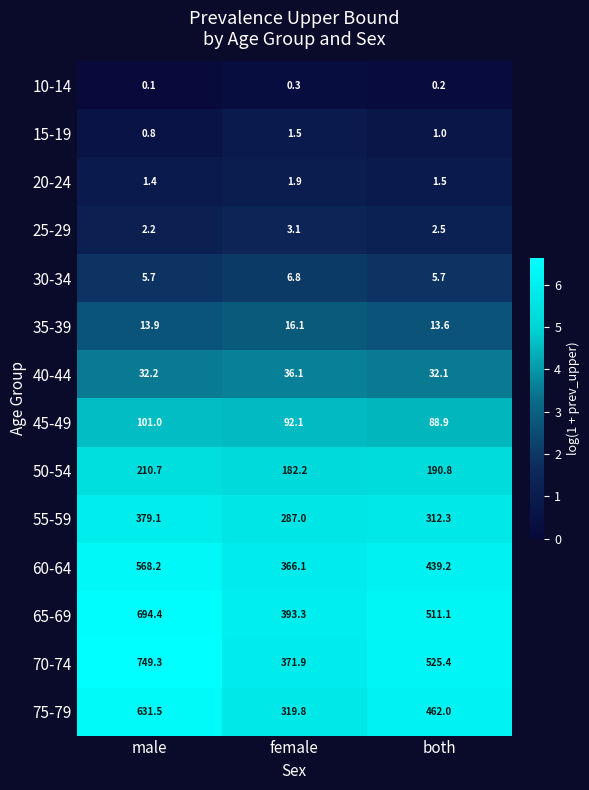

At how many categories does at least one series exceed 3?

3